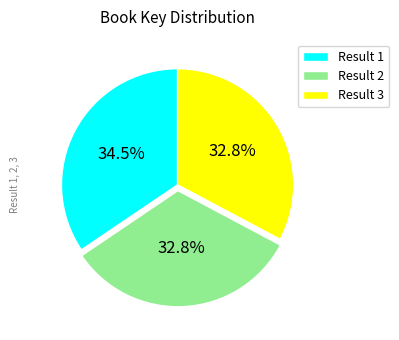

Is there any slice that represents more than half of the pie?

No